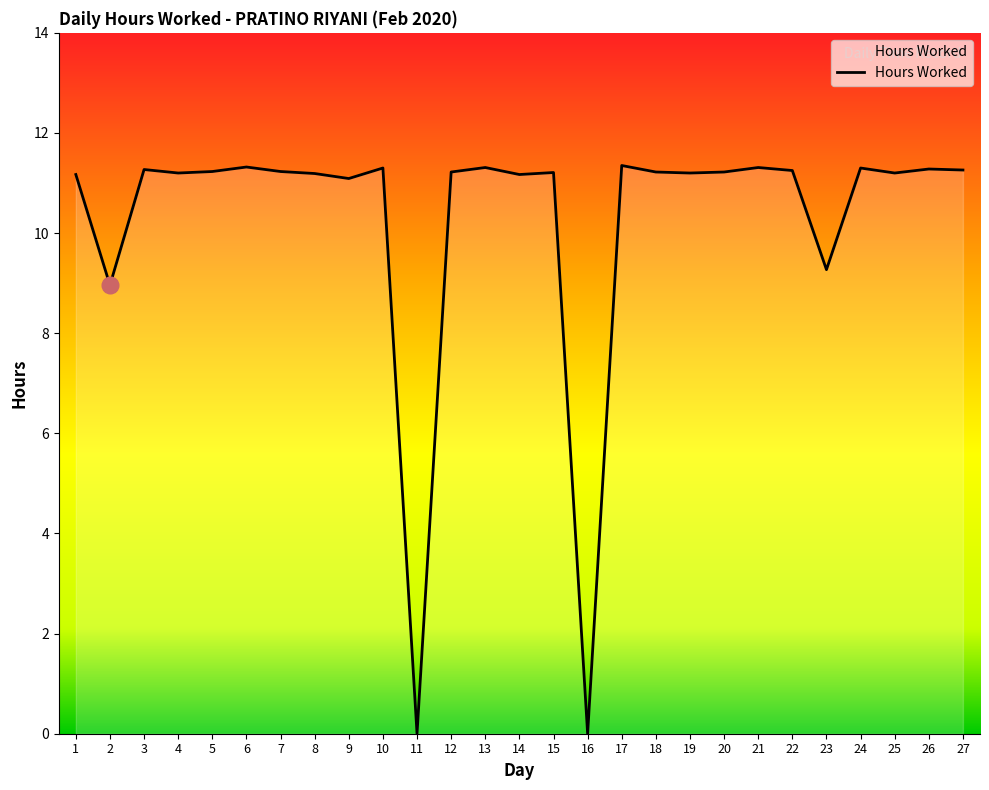

The chart shows a value of 11.2 at 18. True or false?

True